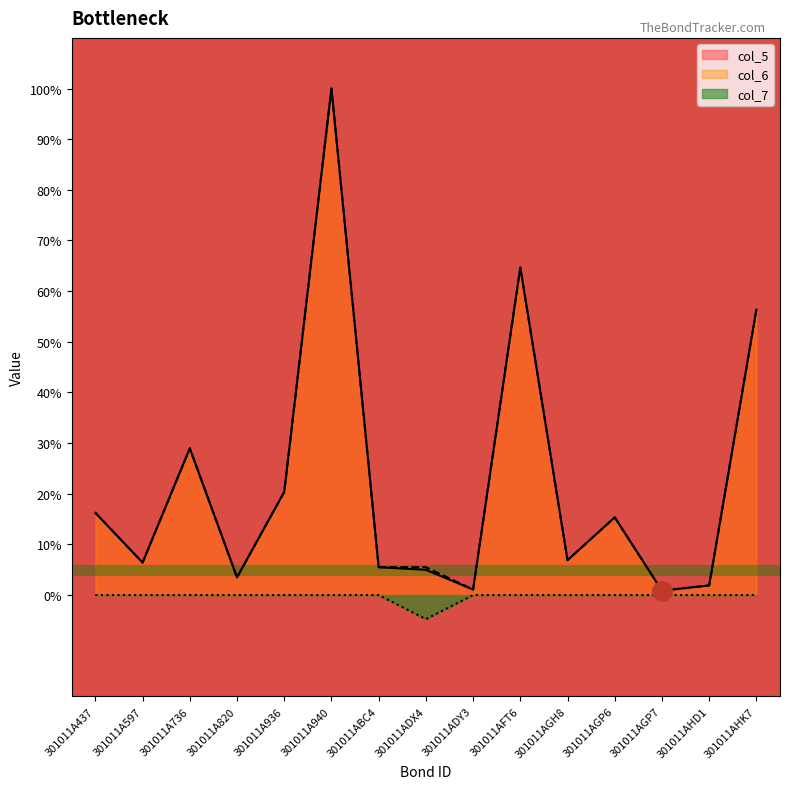

At which label does col_5 reach its peak?

301011A940